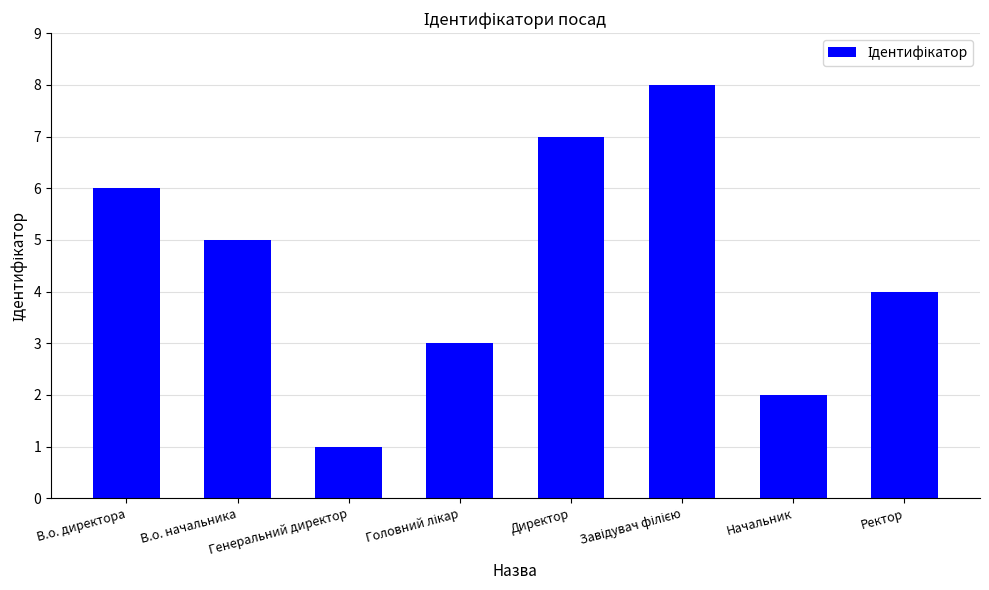

At which label is the value closest to 4?

Ректор